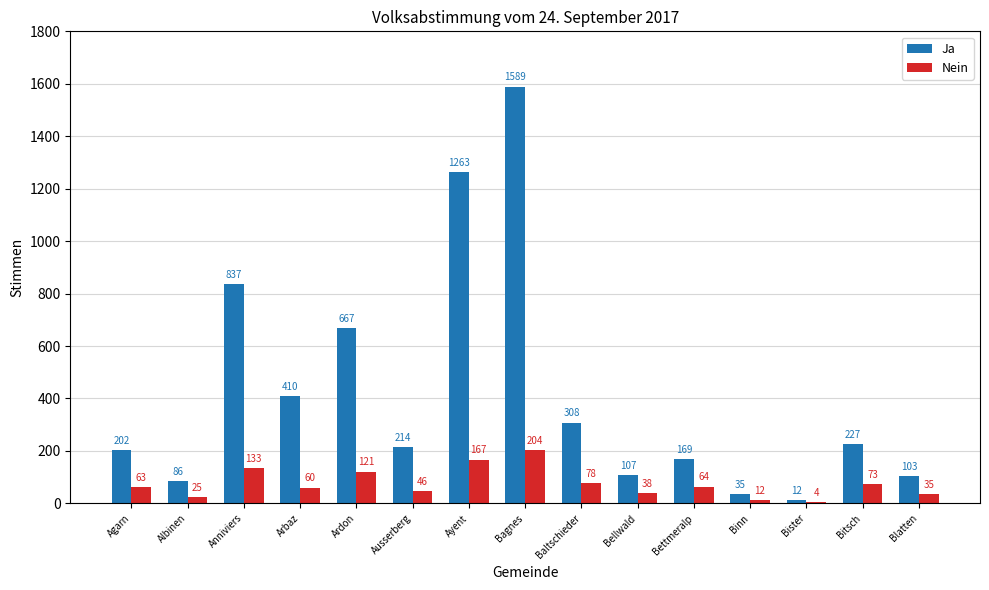

At which label does Ja reach its peak?

Bagnes